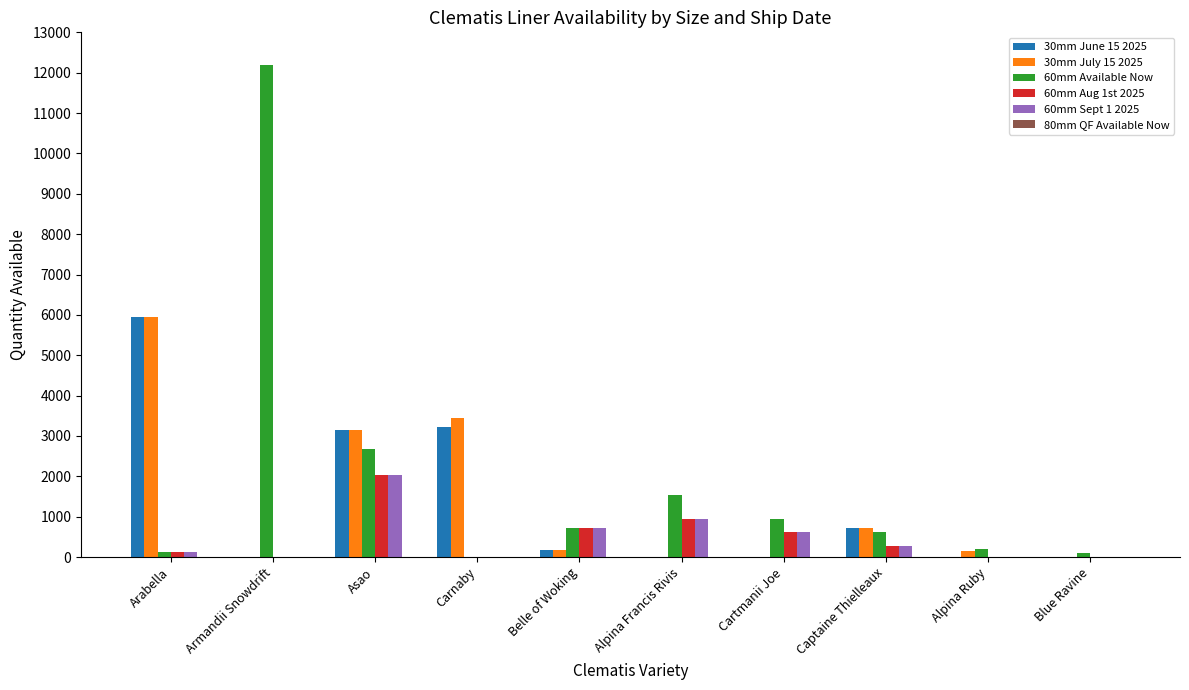

What is the maximum value shown in the chart?

12192.0